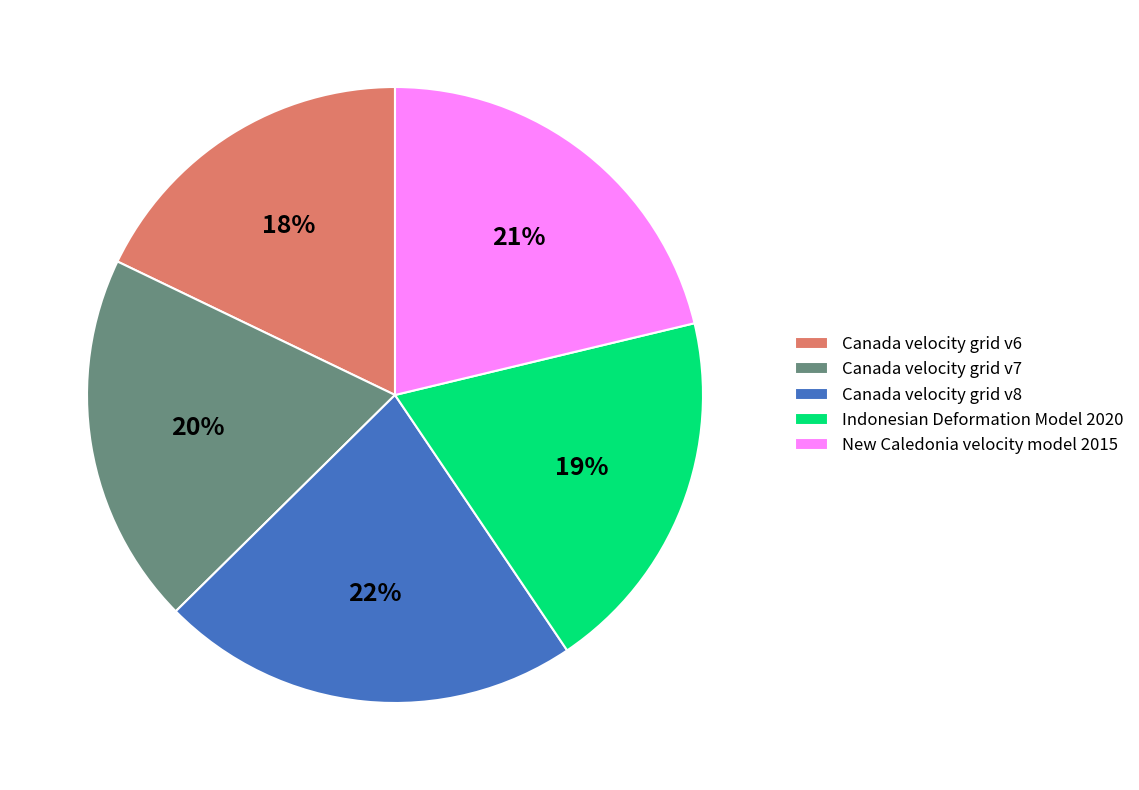

What is the ratio of the value at New Caledonia velocity model 2015 to the value at Indonesian Deformation Model 2020?

1.1